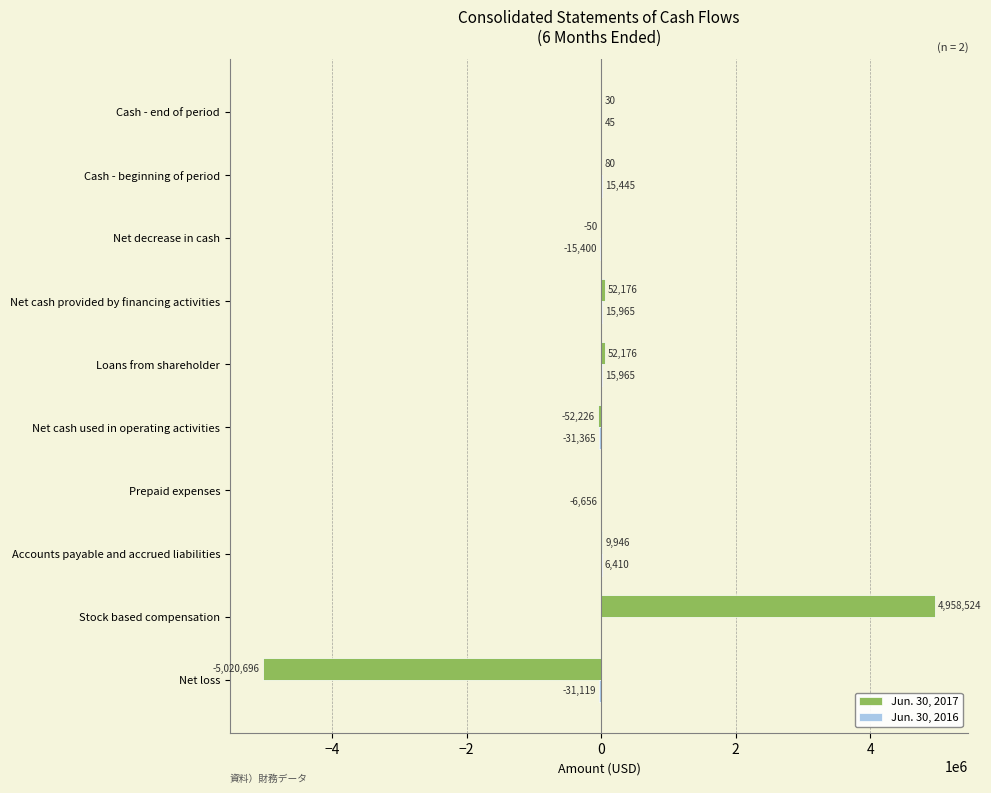

Between Net loss and Net decrease in cash, which series saw the biggest shift?

Jun. 30, 2017